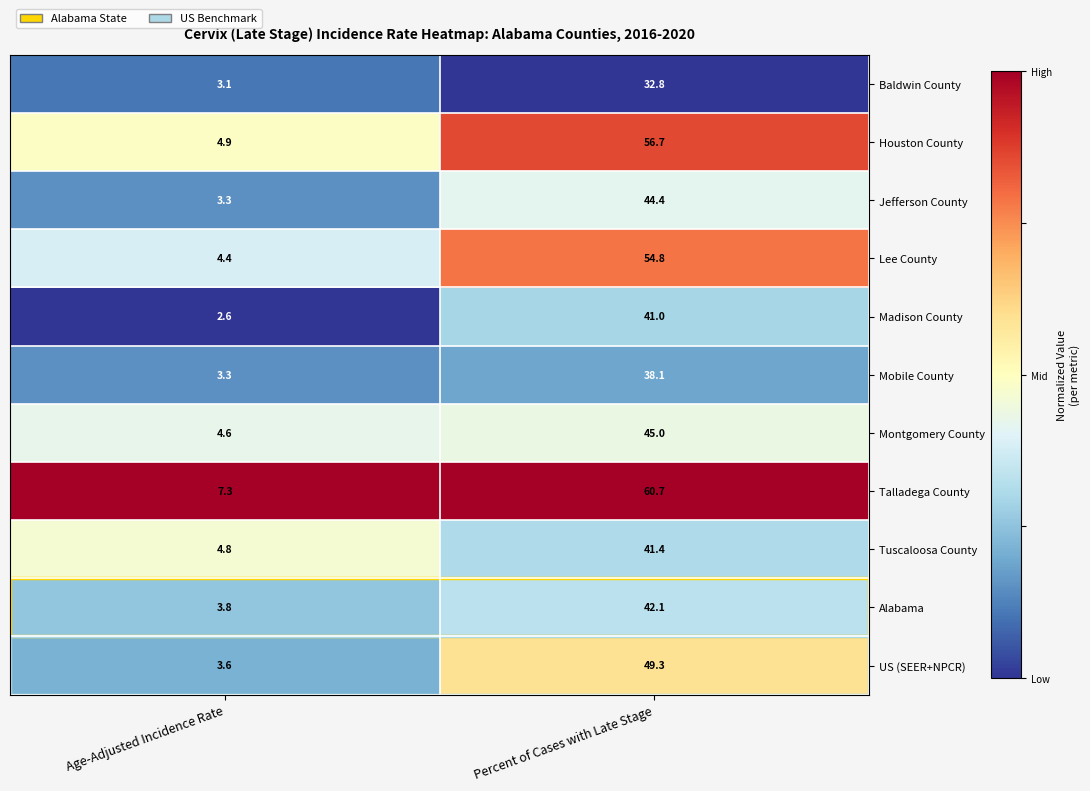

What is the total value across all series at Percent of Cases with Late Stage?

506.3